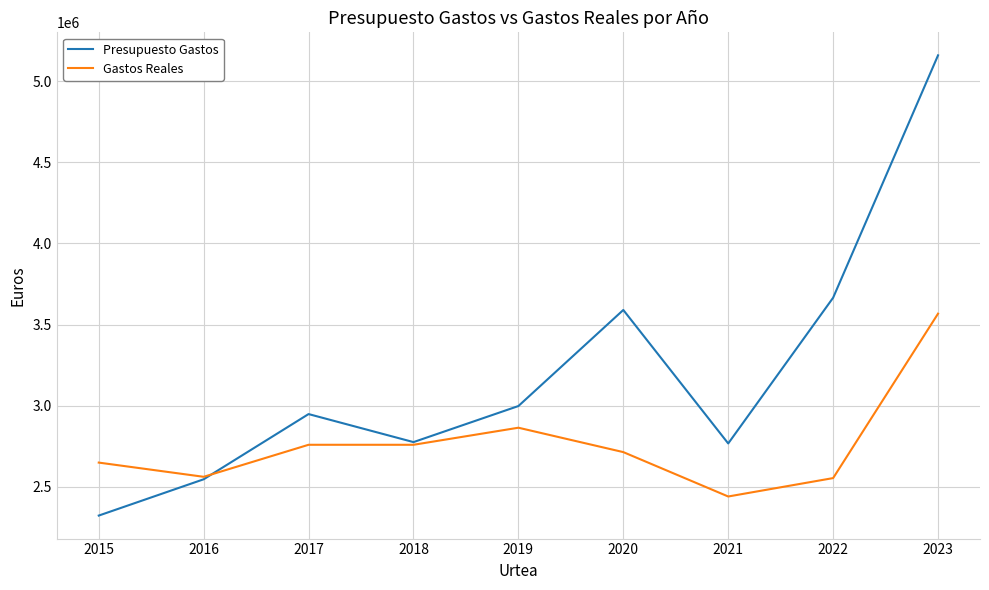

The value of Presupuesto Gastos at 2019 is 4762643.3. True or false?

False